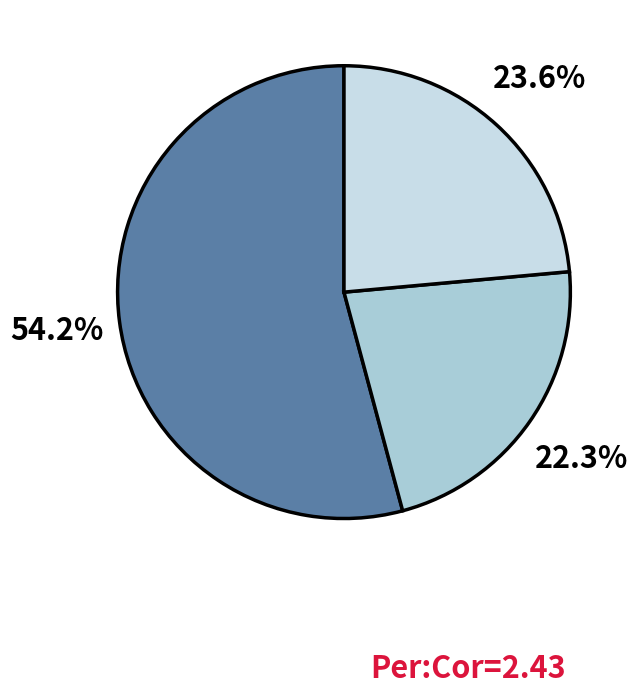

Which slice is the largest?

行政运行